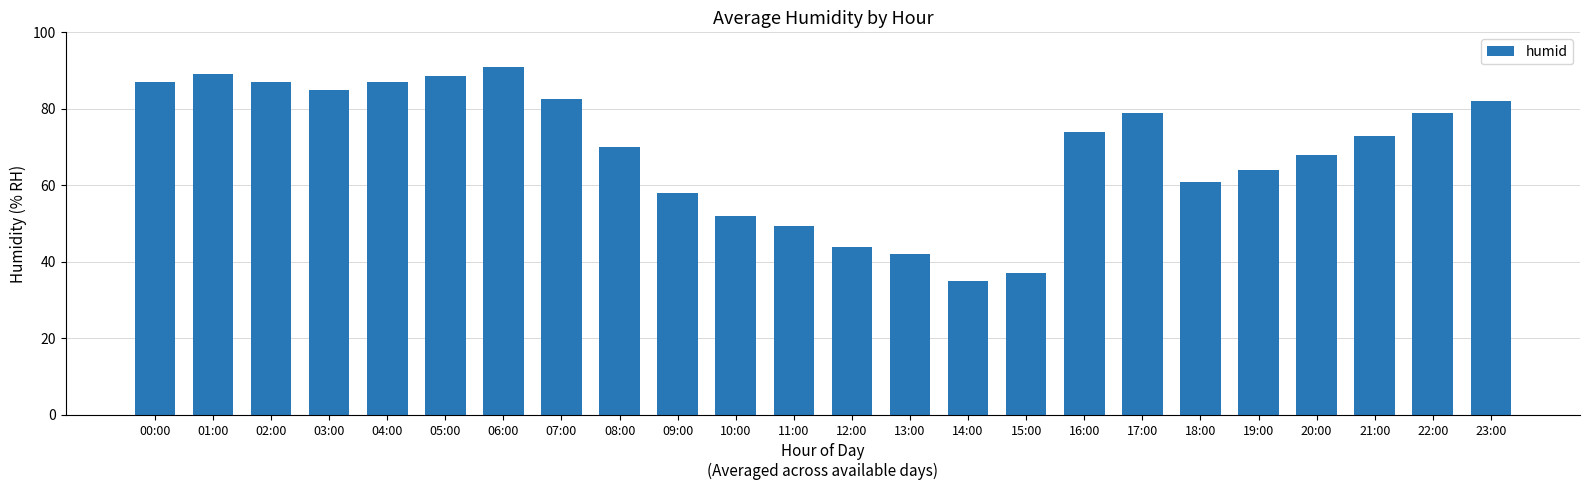

At which category does the chart reach its peak across all series?

06:00